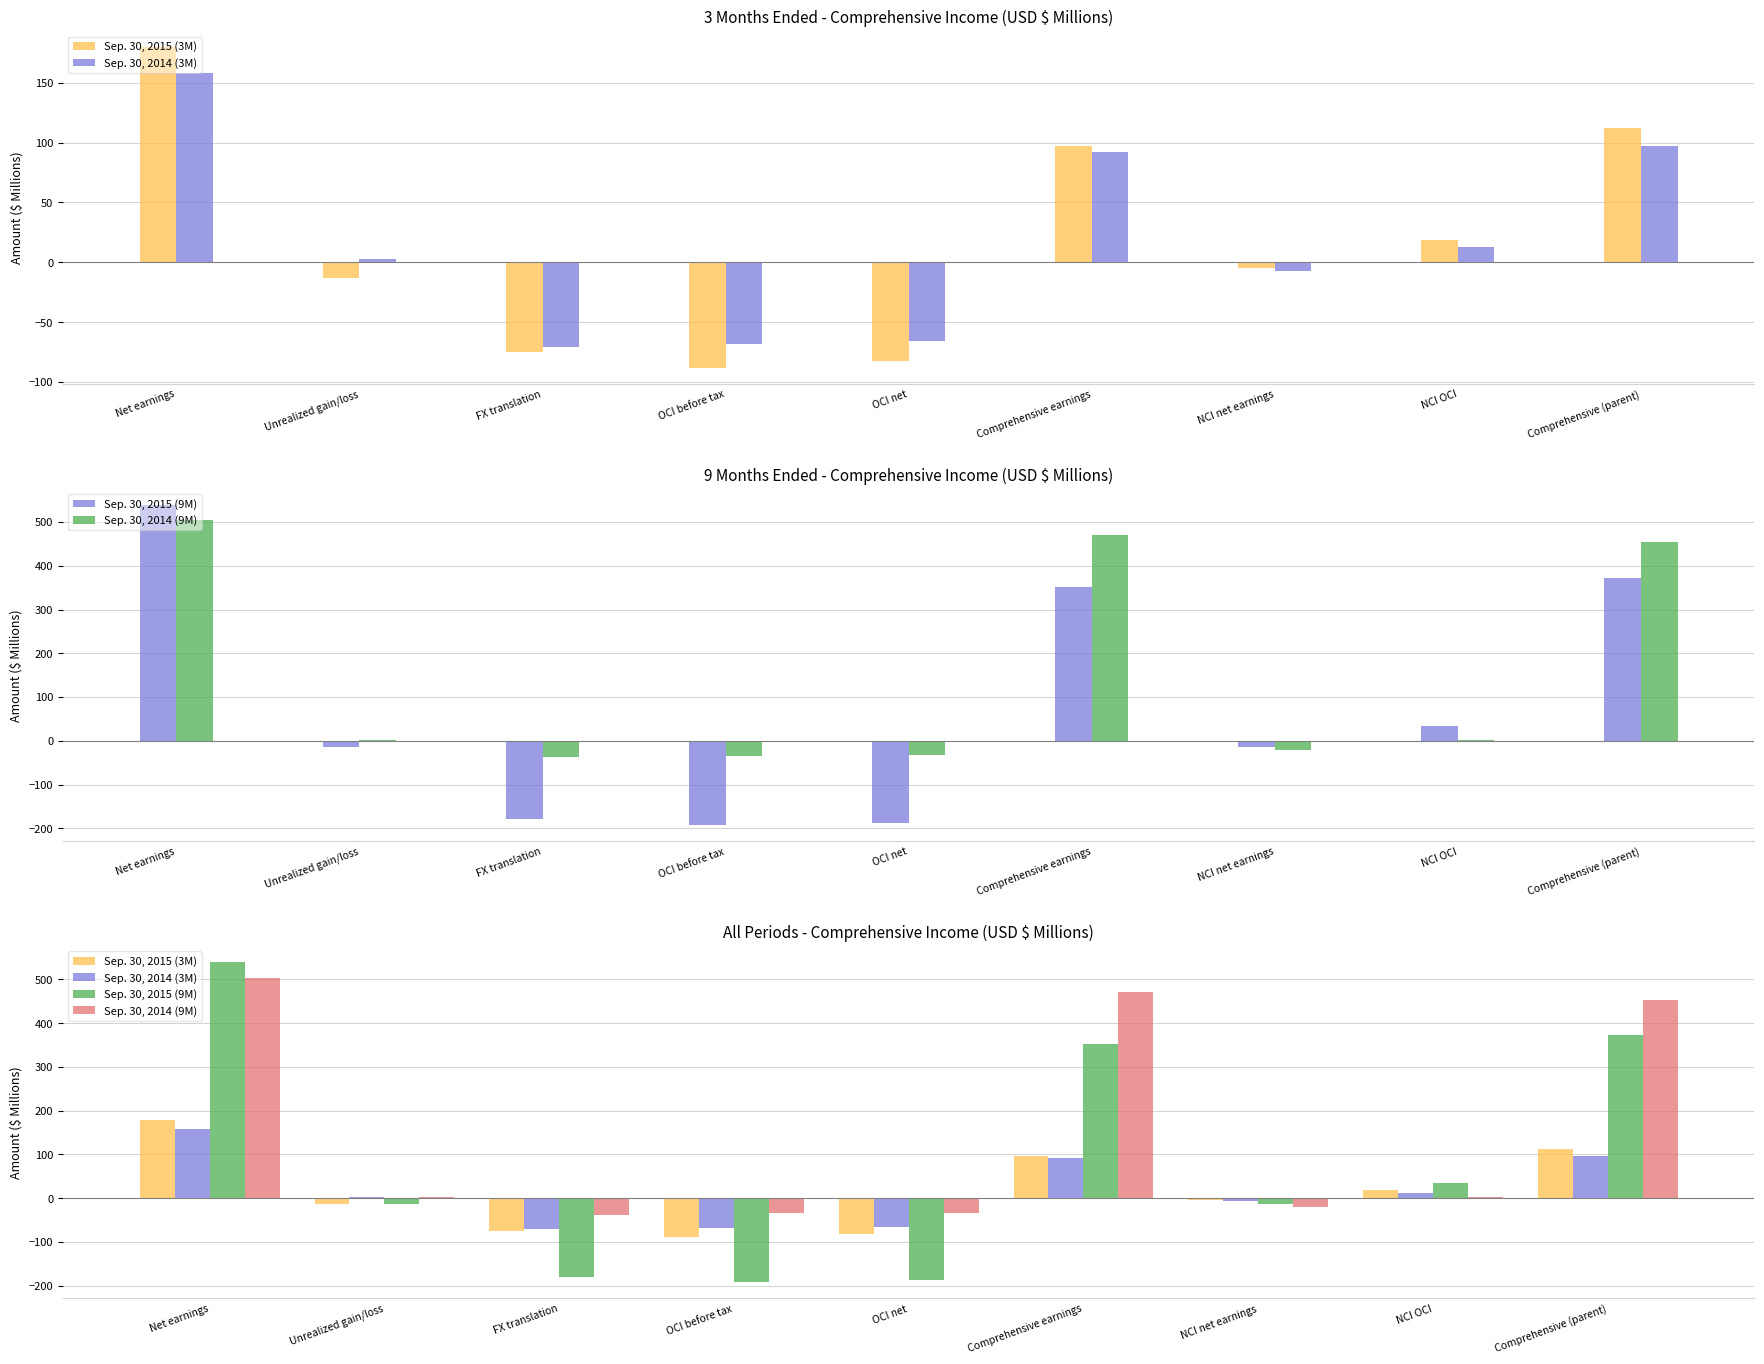

What is the value of the Sep. 30, 2014 (3M) bar at the 1st from the left?

157.9